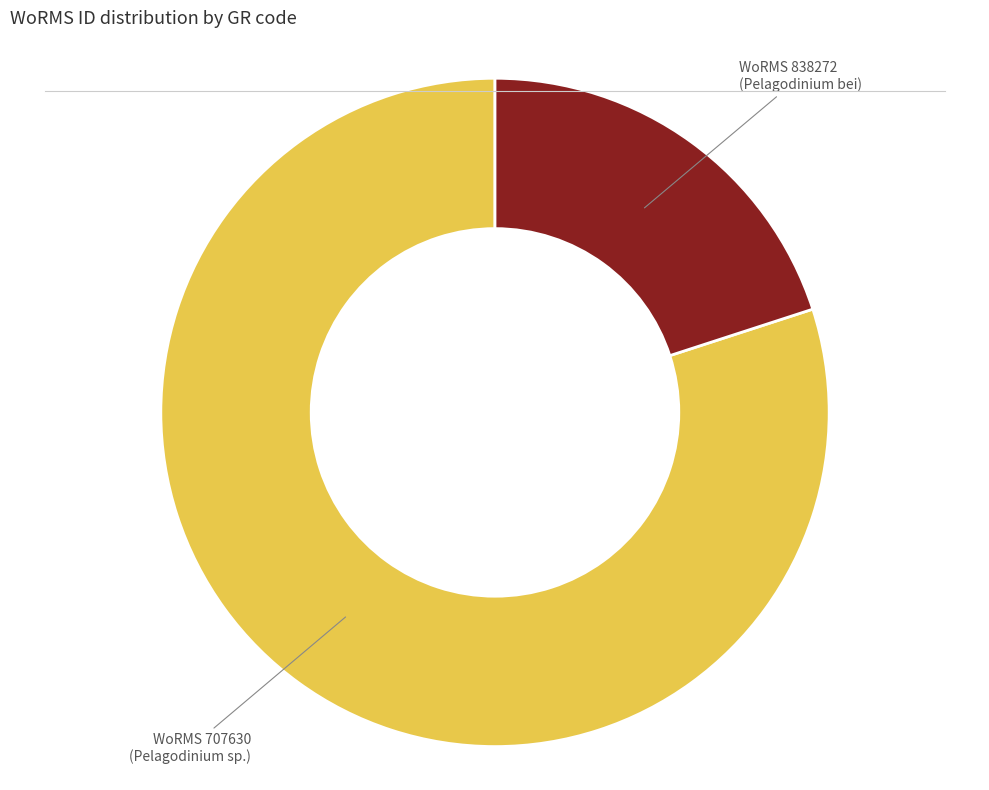

Does any single category account for the majority?

Yes